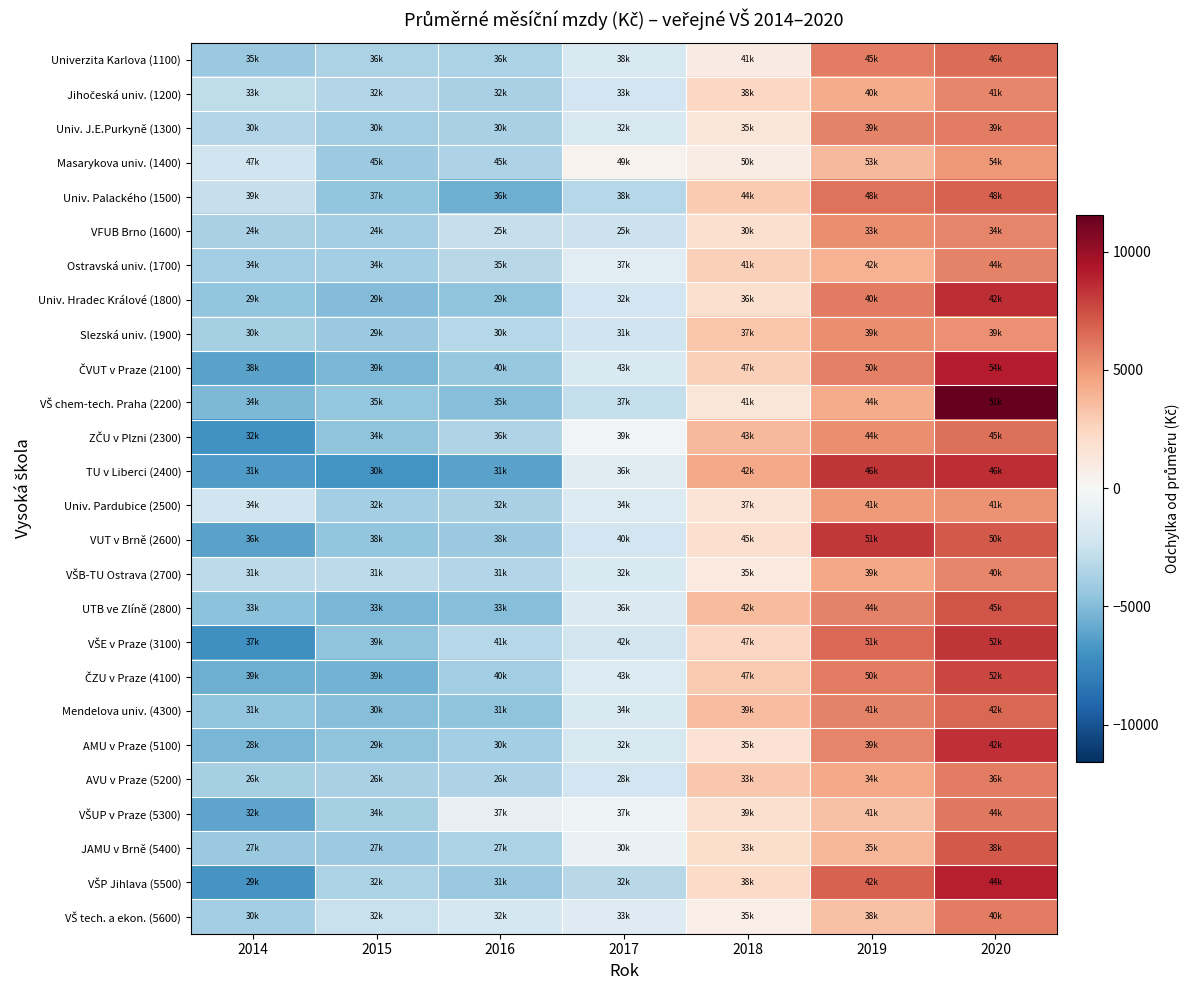

What is the difference between the highest and lowest values at 2015?

4363.7